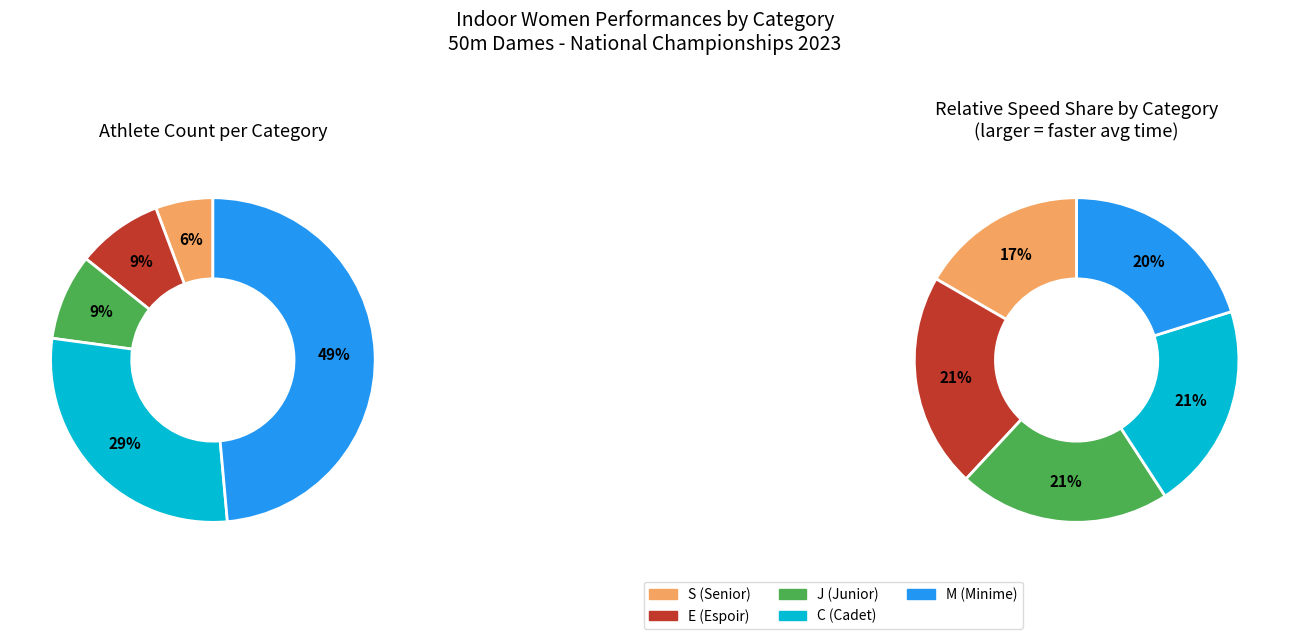

Is there any slice that represents more than half of the pie?

No